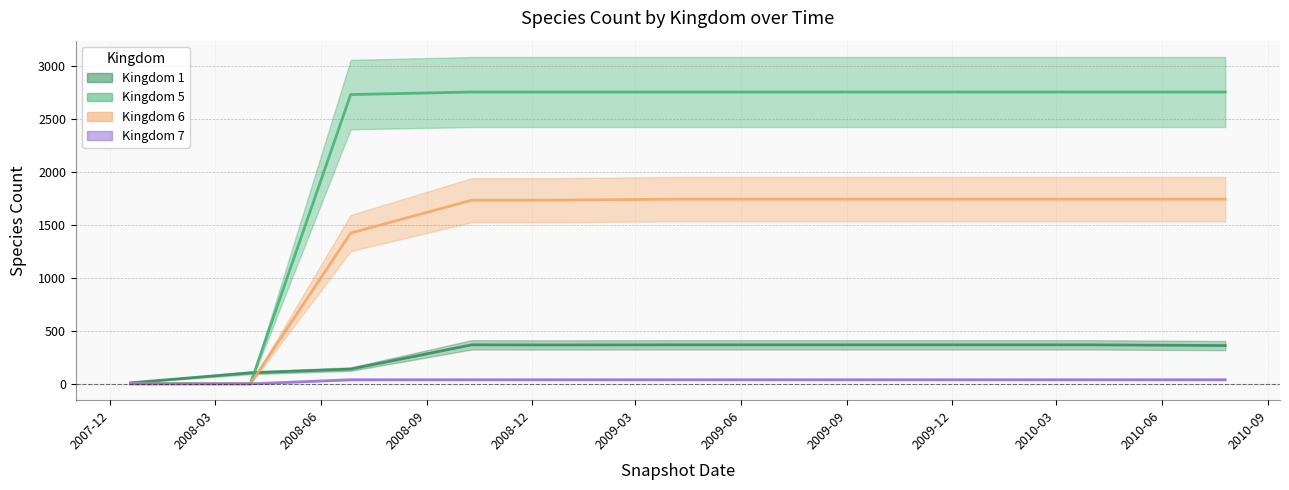

True or false: Kingdom 1 and Kingdom 6 cross at least once.

True